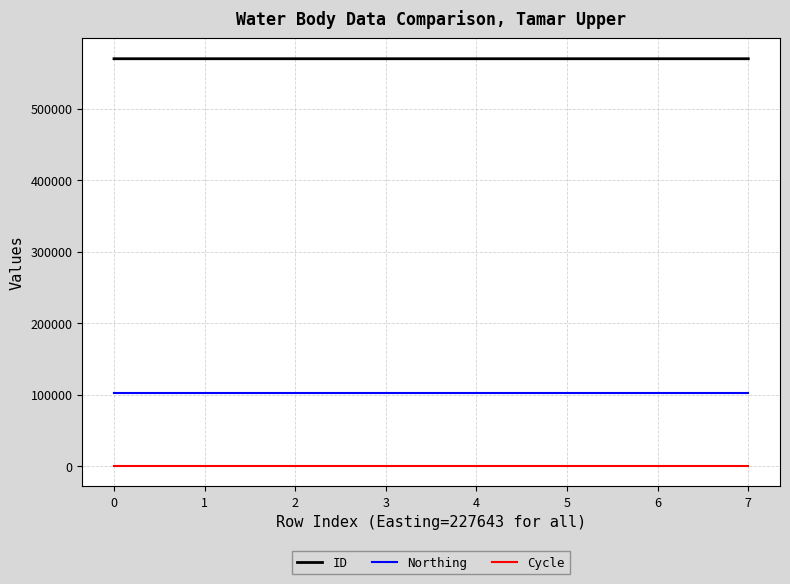

How many series are shown in this chart?

3